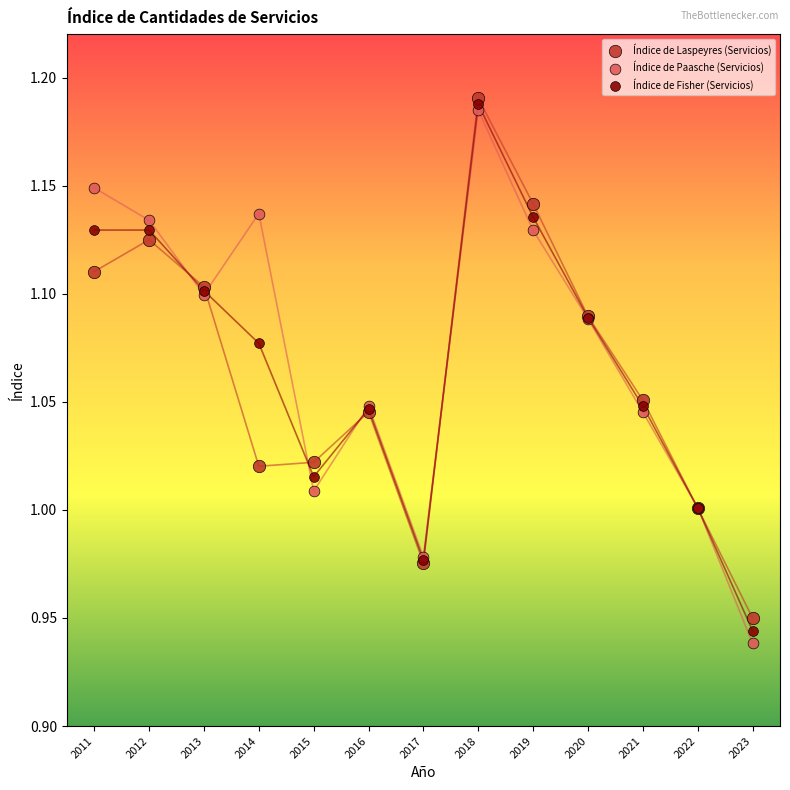

Which series has the widest spread of Y values?

Índice de Paasche (Servicios)